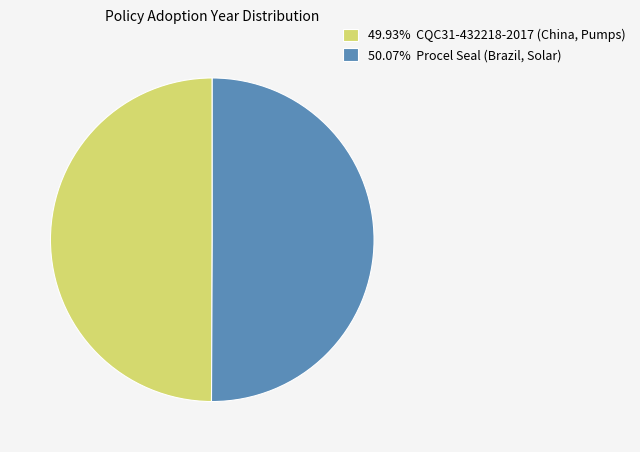

Approximately how many times larger is the value at 50.07% Procel Seal (Brazil, Solar) compared to 49.93% CQC31-432218-2017 (China, Pumps)?

1.0